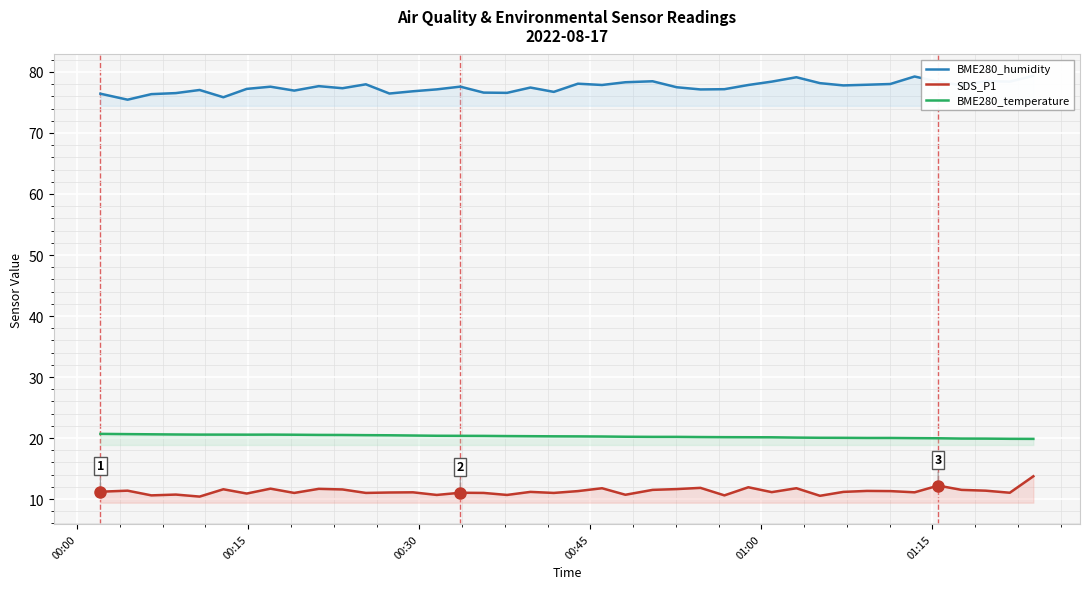

What is the greatest value displayed?

79.4